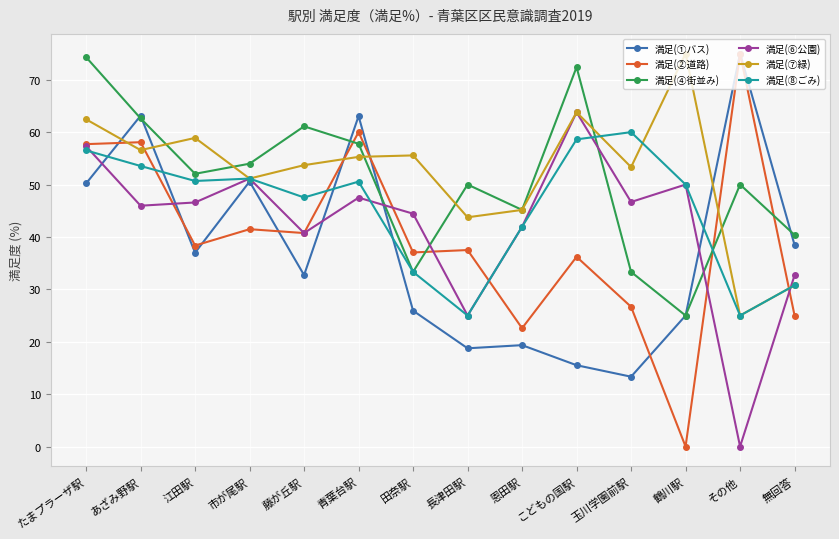

Read the 満足(⑧ごみ) value at 田奈駅.

33.3